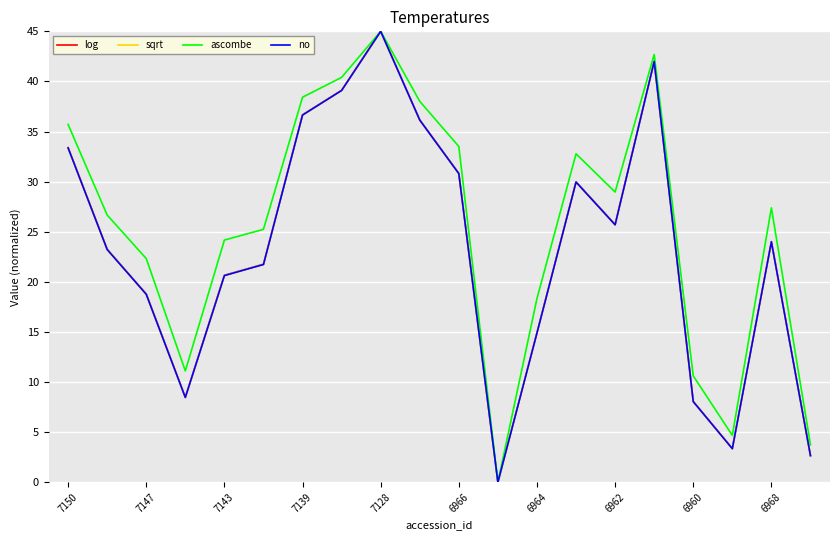

Which series has the largest total across all categories?

ascombe